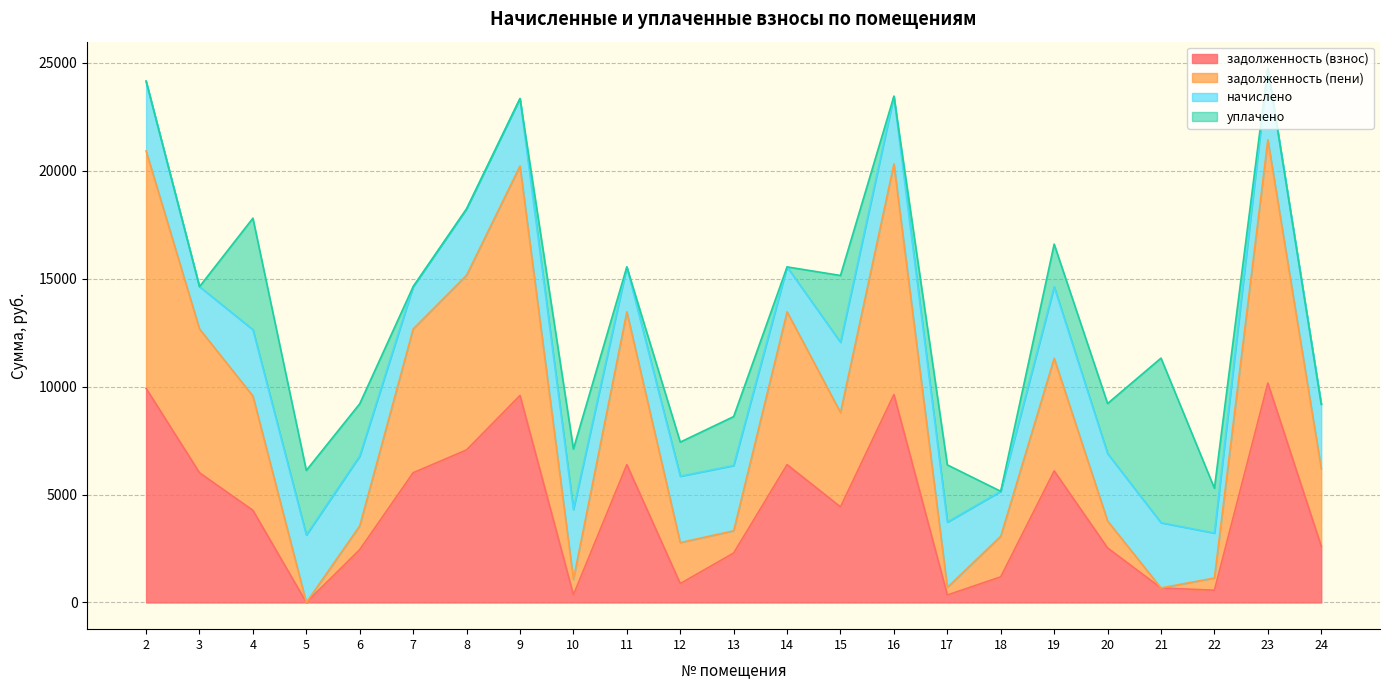

Is it true that задолженность (взнос) equals 9636.0 at 16?

True